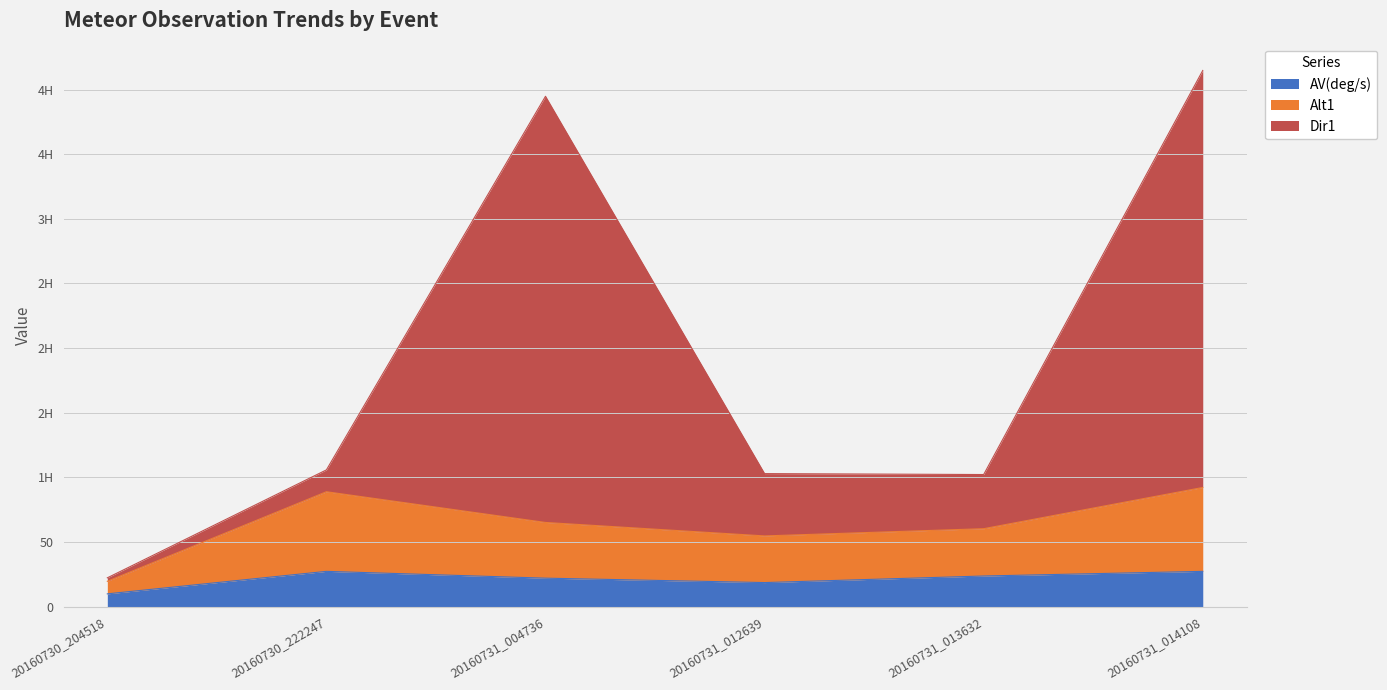

Does the chart have visible grid lines?

Yes